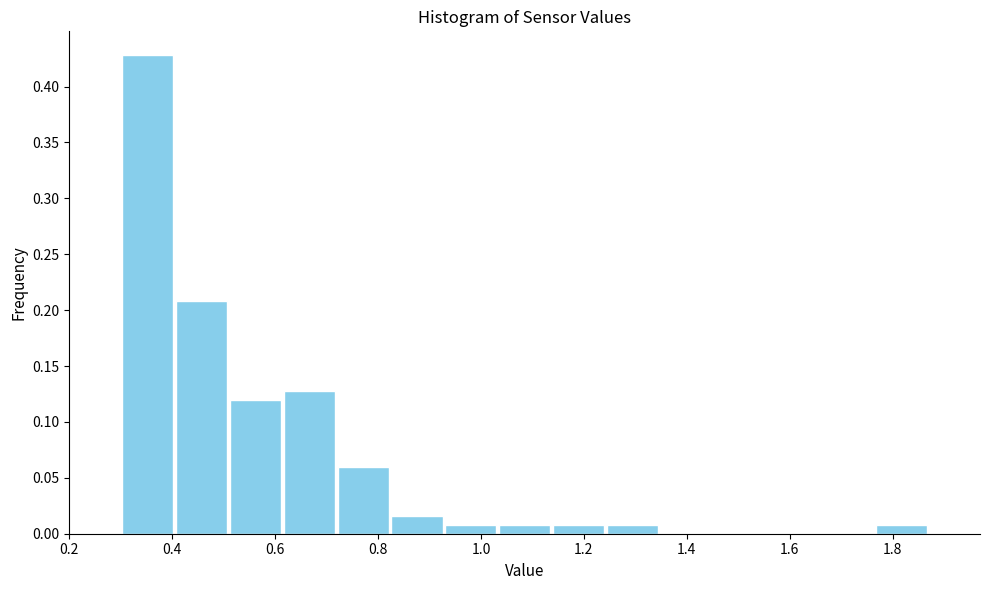

What is the height of the bar covering 0.30 to 0.40 on the x-axis? Neither the bar edges nor the heights are printed on the chart, so give them approximately, as read against the axes.

0.430